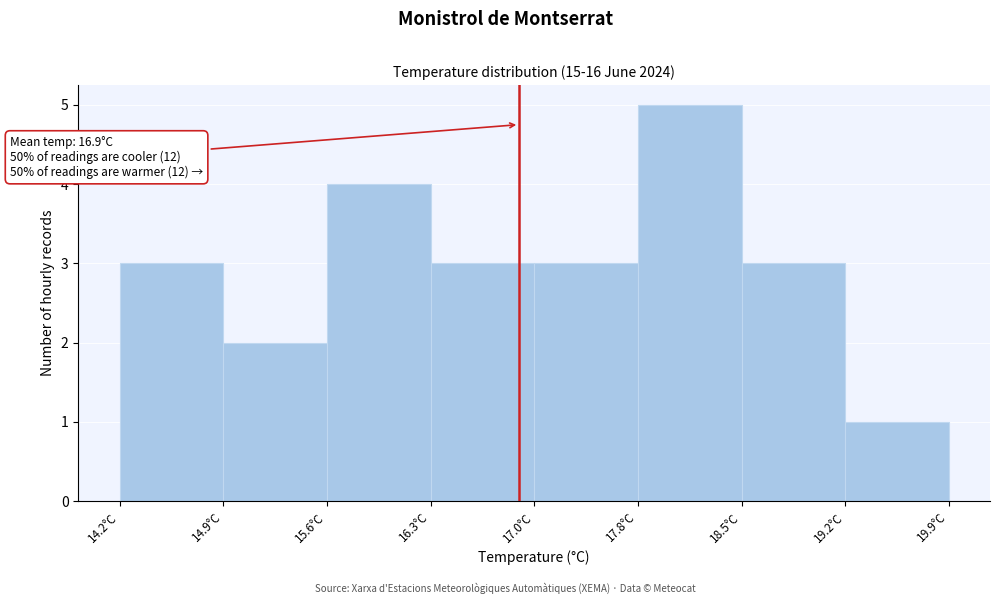

Which range on the x-axis has the tallest bar?

17.8 to 18.5